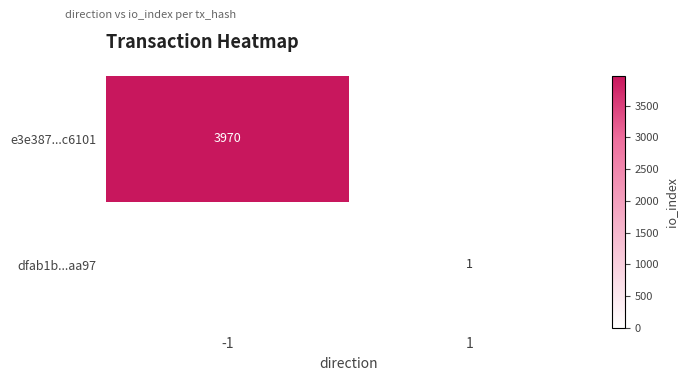

The e3e387...c6101 series shows 3970 at -1. True or false?

True